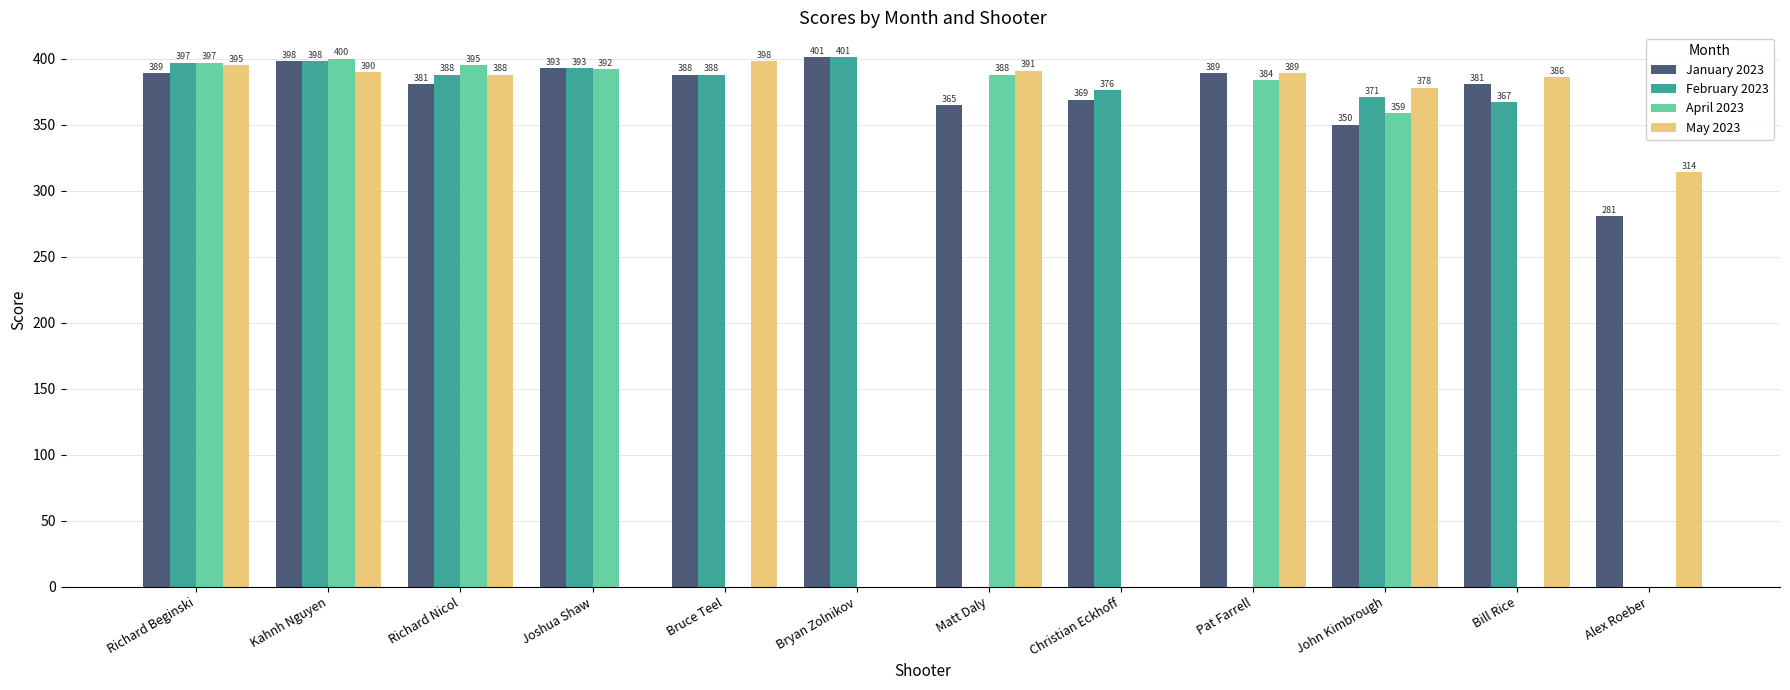

Reading left to right, list all the values displayed in this chart.

January 2023: 389	398	381	393	388	401	365	369	389	350	381	281
February 2023: 397	398	388	393	388	401	0	376	0	371	367	0
April 2023: 397	400	395	392	0	0	388	0	384	359	0	0
May 2023: 395	390	388	0	398	0	391	0	389	378	386	314